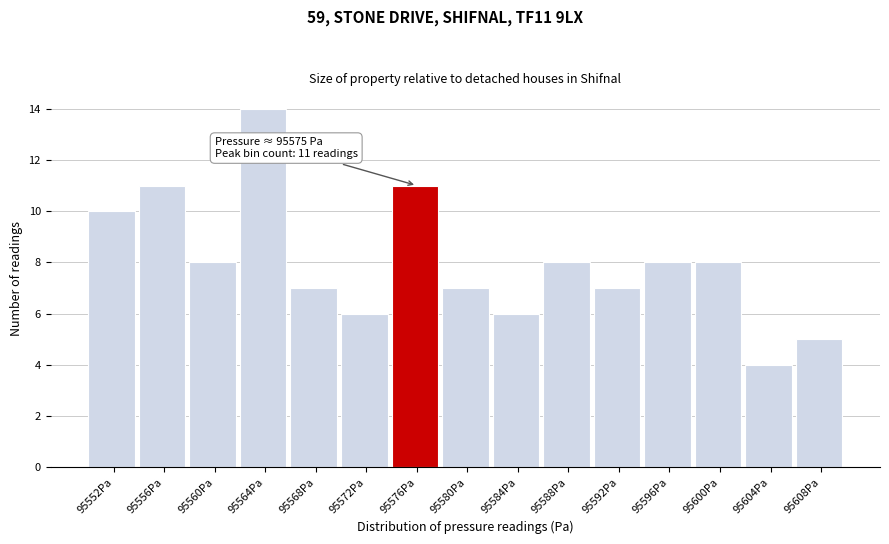

Over which range of the x-axis is the bar tallest?

95562 to 95566